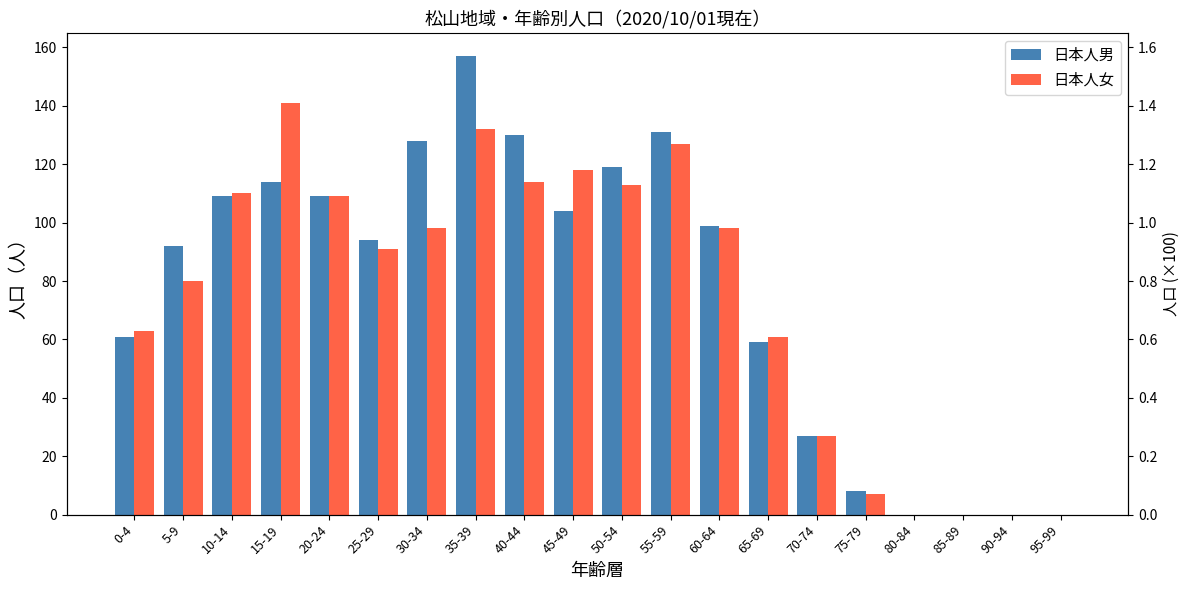

Is it true that 日本人男 equals 173 at 60-64?

False